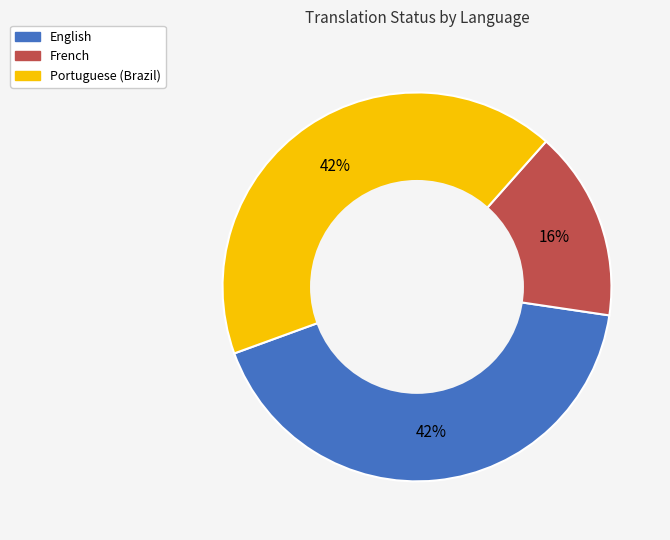

How many segments does this pie chart have?

3